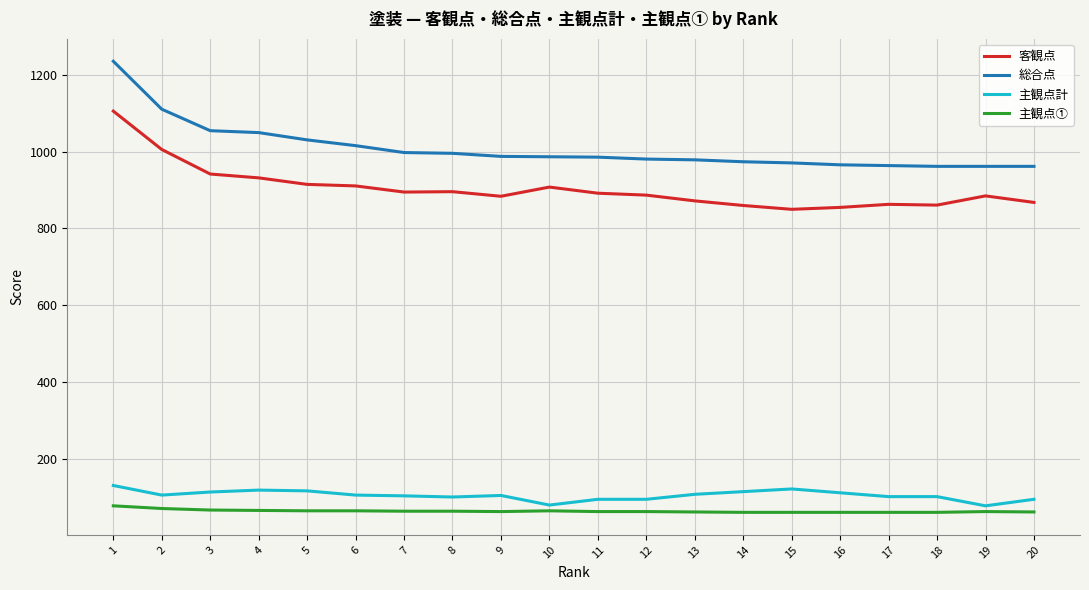

Which series has the largest range (max minus min)?

総合点